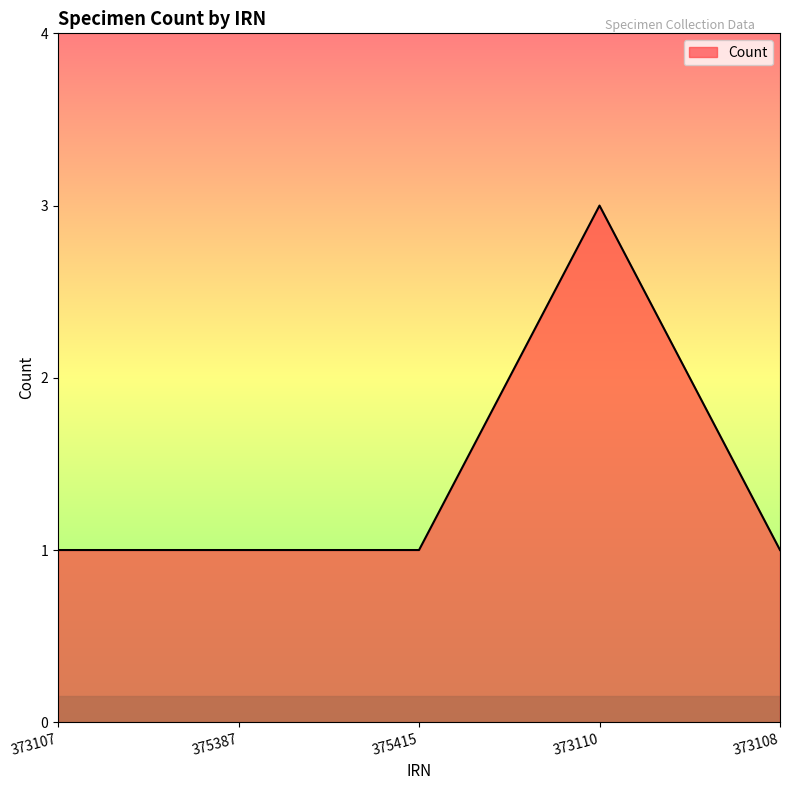

Is it true that the value at 373108 is 1?

True